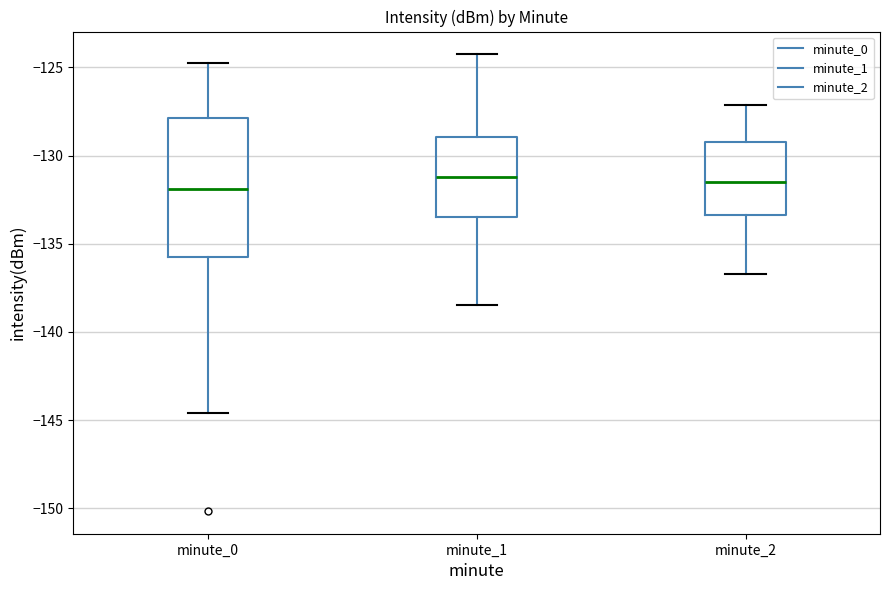

Reading left to right, read every box against the y-axis: the position of its median line, the range the box covers, and the ends of its whiskers. The values are not printed on the chart, so give them approximately, as read against the axis.

minute_0: median -132.0, box -135.5 to -128.0, whiskers -144.5 to -124.5
minute_1: median -131.0, box -133.5 to -129.0, whiskers -138.5 to -124.5
minute_2: median -131.5, box -133.5 to -129.0, whiskers -136.5 to -127.0